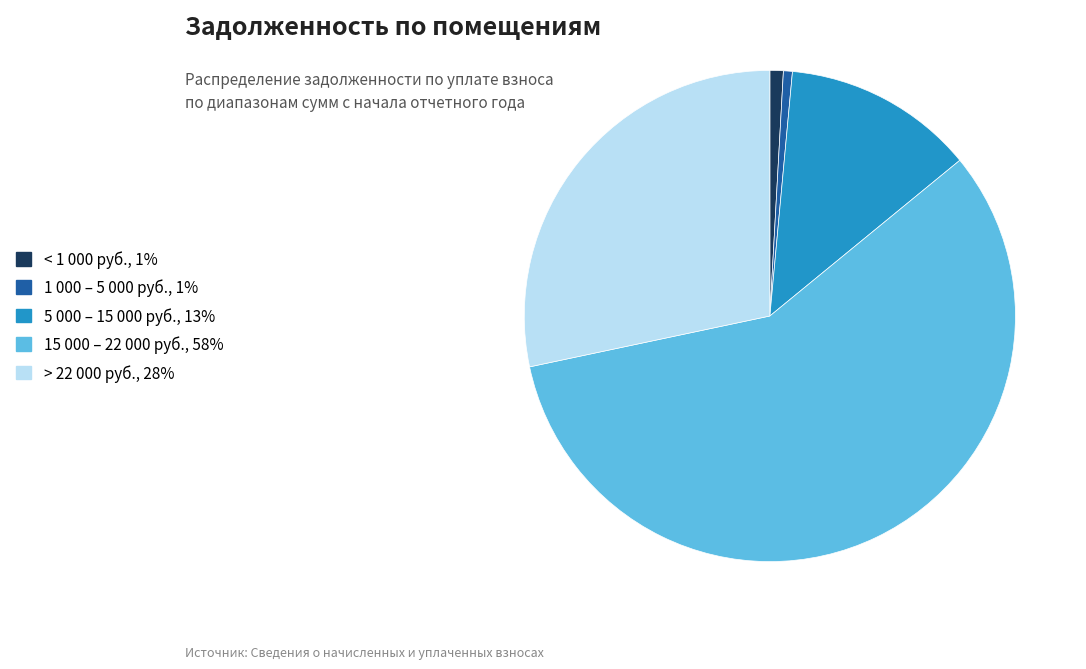

Is there a majority slice in this chart?

Yes